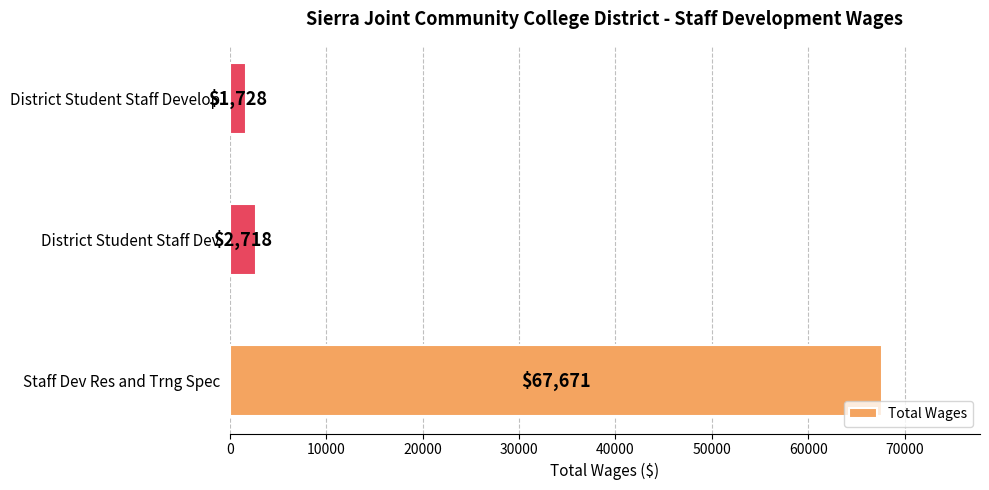

Reading bottom to top, what are all the values shown in this chart?

67671	2718	1728